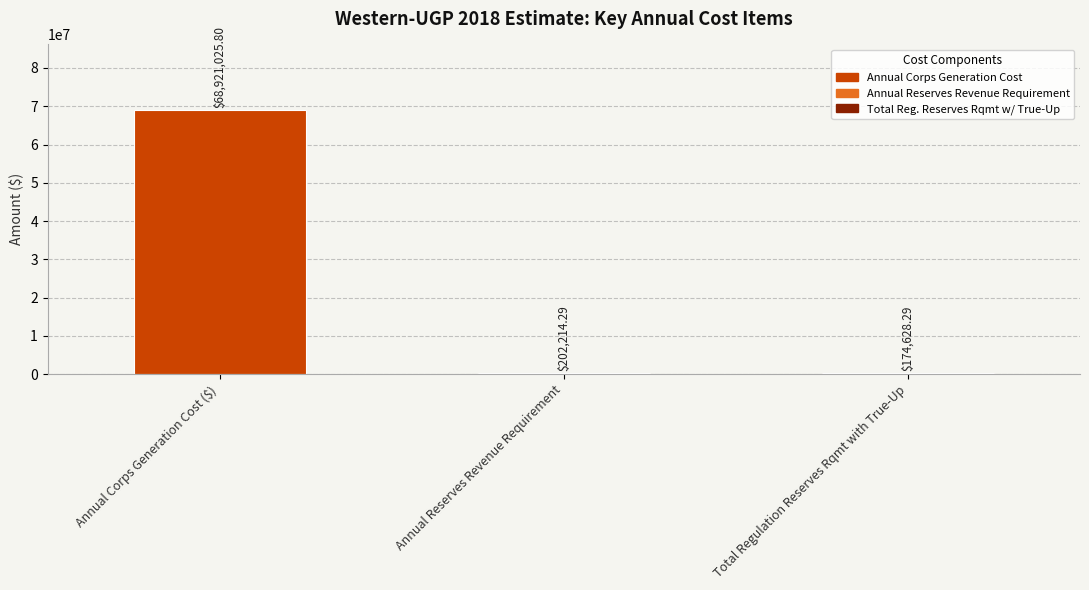

Approximately how many times larger is the value at Annual Corps Generation Cost ($) compared to Annual Reserves Revenue Requirement?

340.8